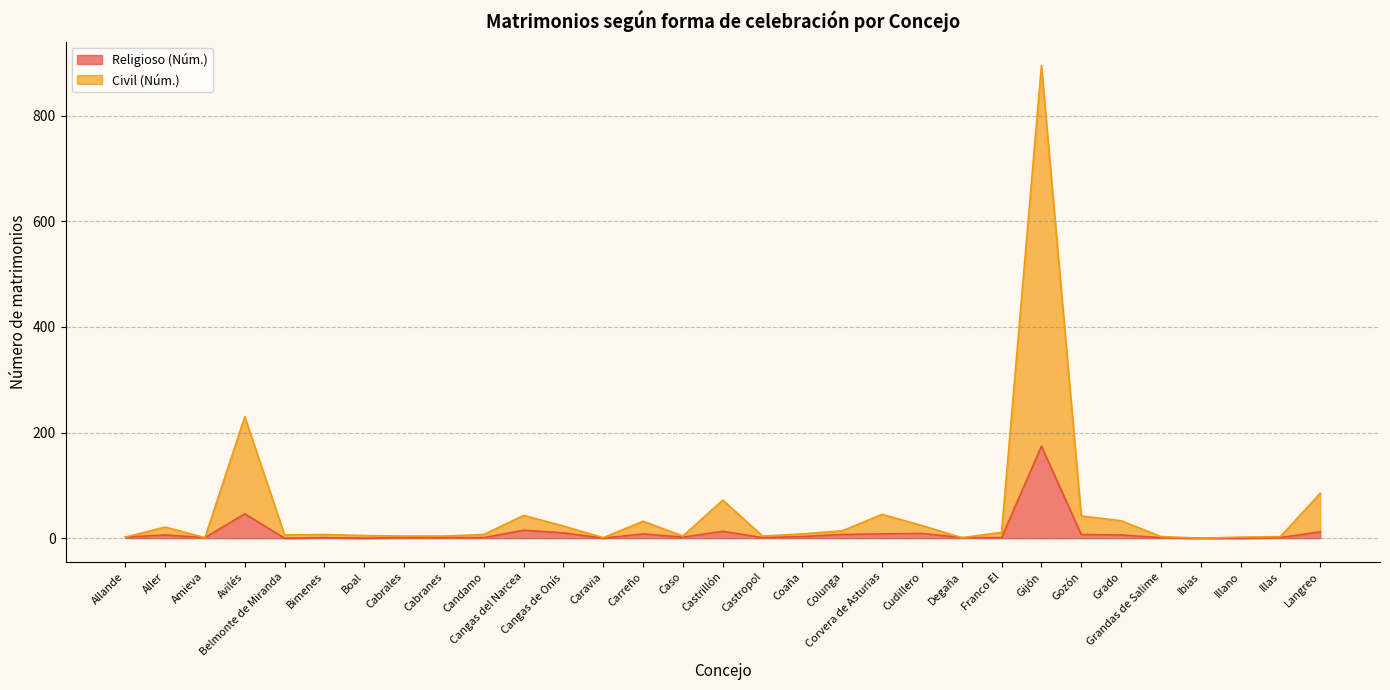

What is the label of the 25th point from the right?

Boal